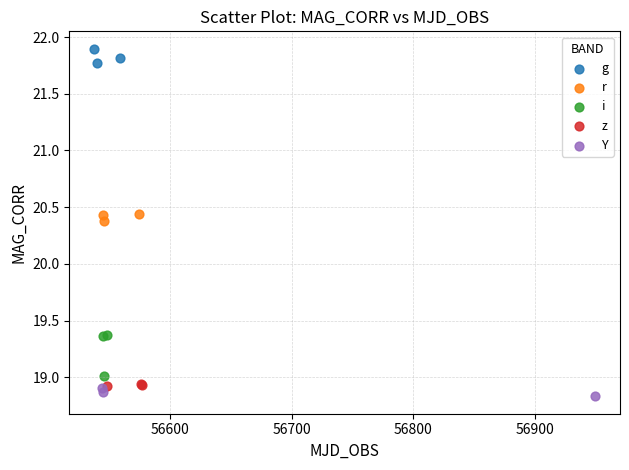

Which series contains the lowest Y value?

Y